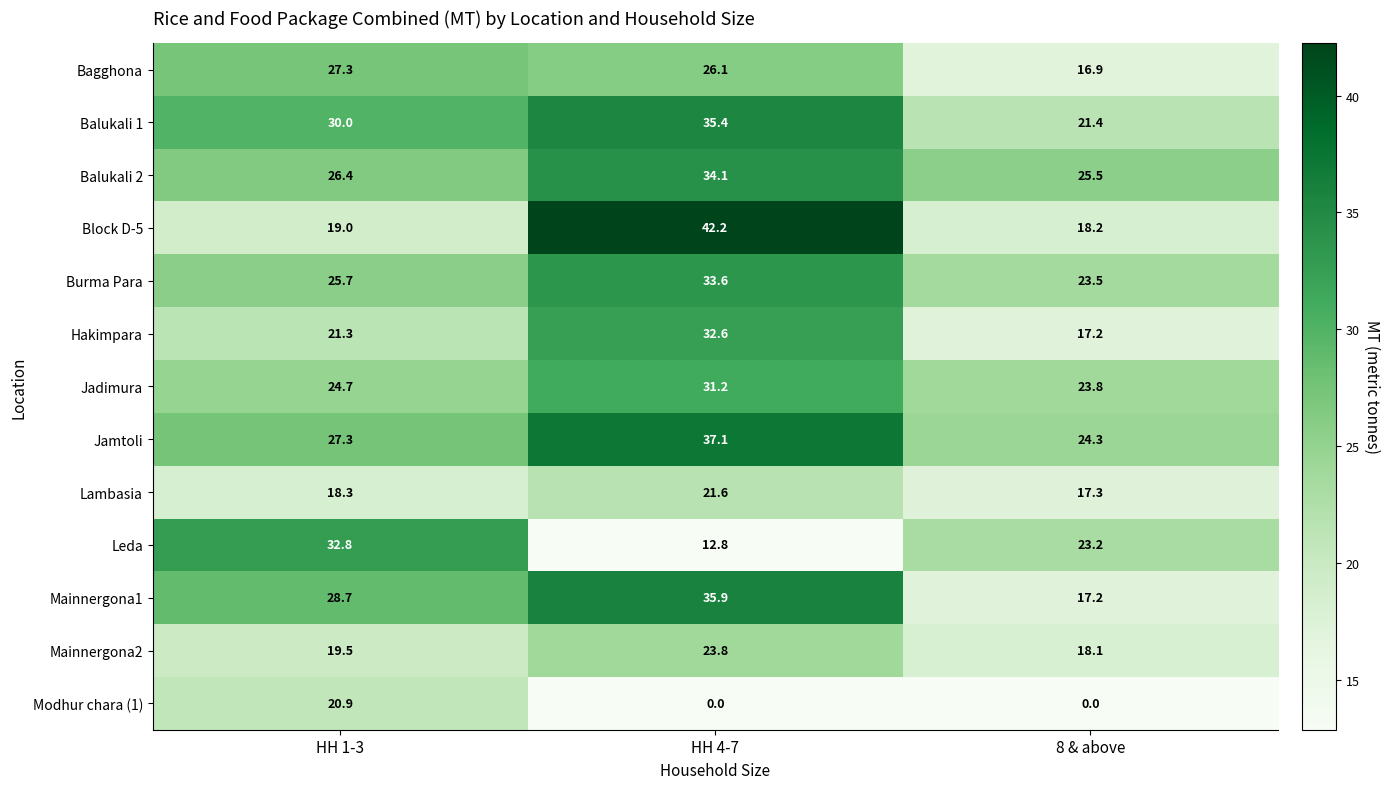

At which label is Jadimura closest to 27?

HH 1-3